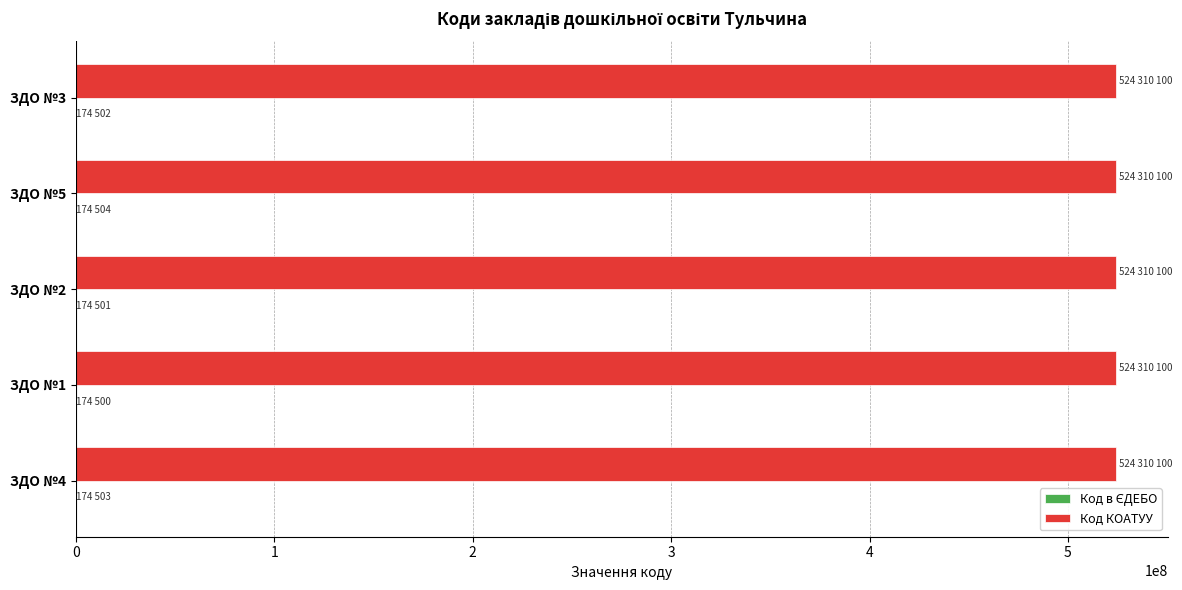

What is the maximum value shown in the chart?

524310100